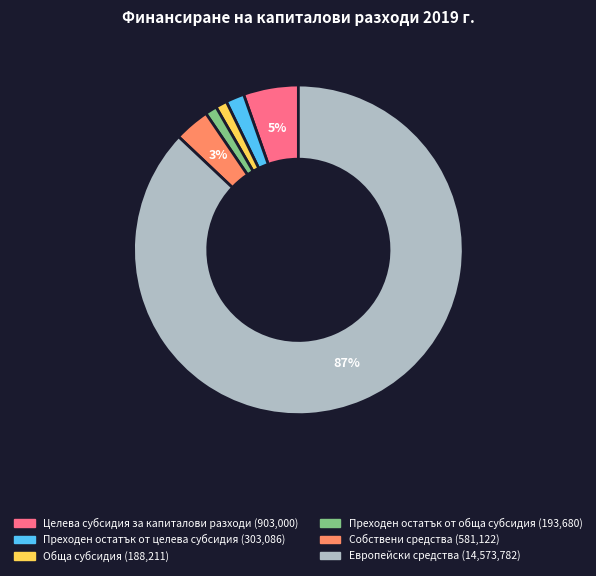

True or false: Преходен остатък от обща субсидия accounts for 11% of the total.

False